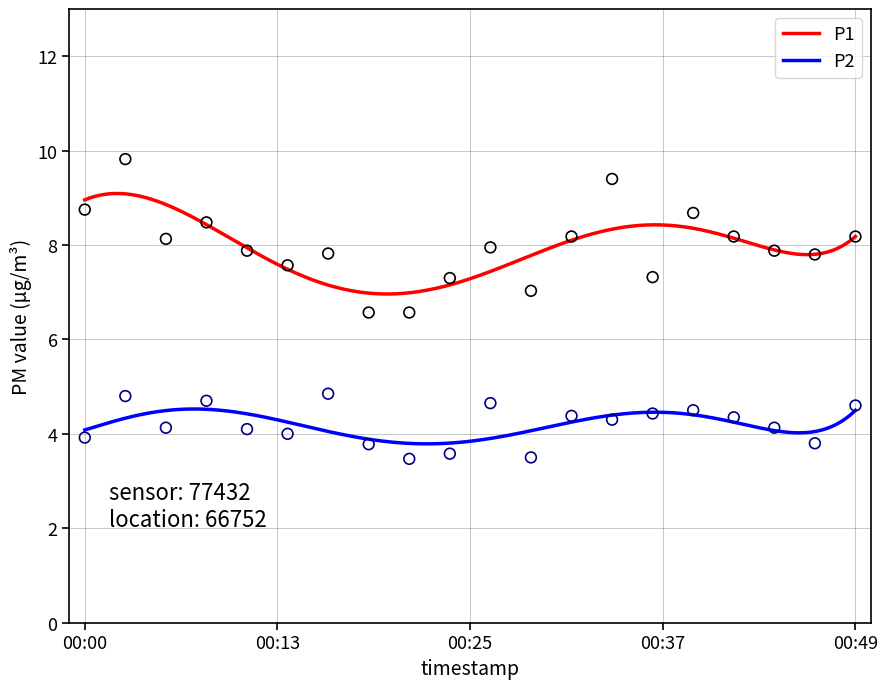

Which series reaches the minimum Y coordinate?

P2